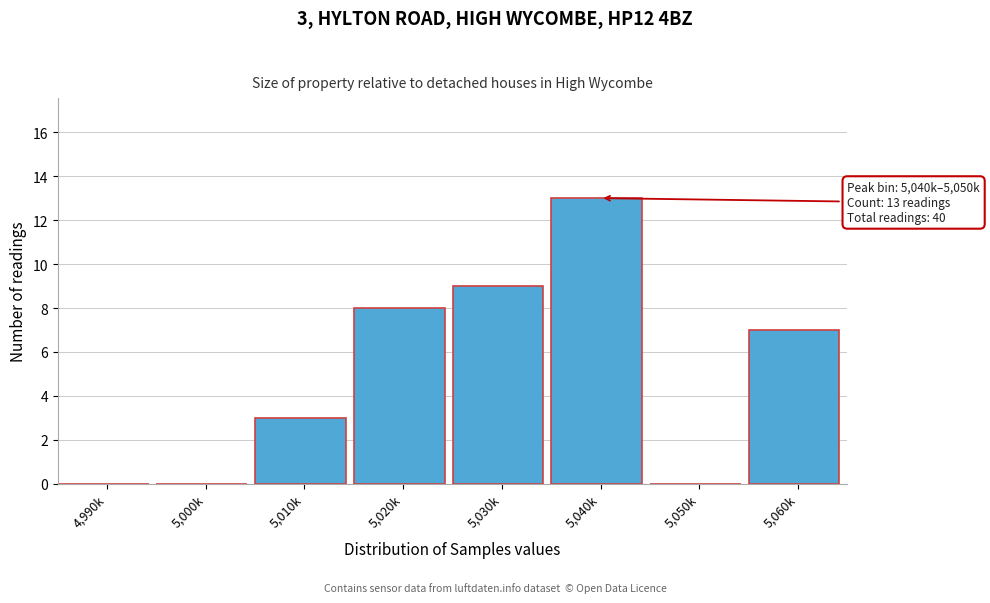

What is the sum of the values at 5,060k and 5,040k?

20